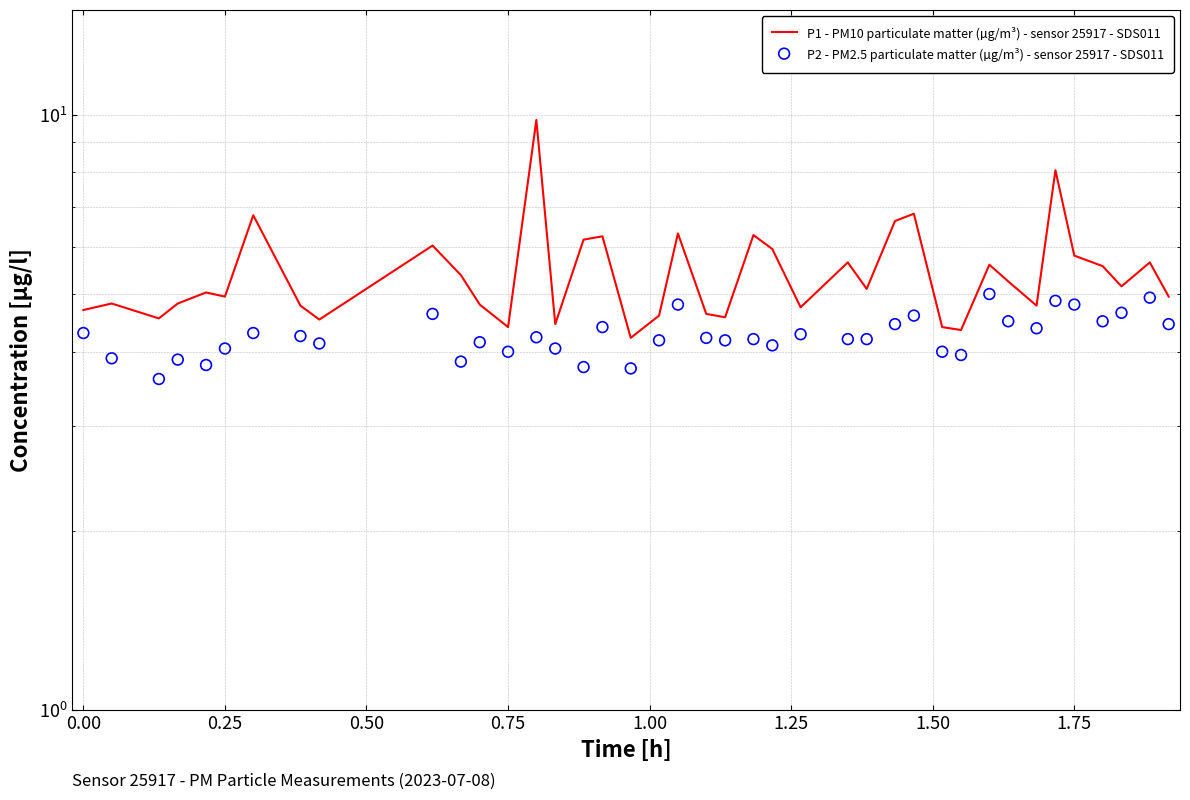

Is the value of P1 - PM10 particulate matter (µg/m³) - sensor 25917 - SDS011 at 30 greater than the value of P2 - PM2.5 particulate matter (µg/m³) - sensor 25917 - SDS011 at 0.50?

Yes